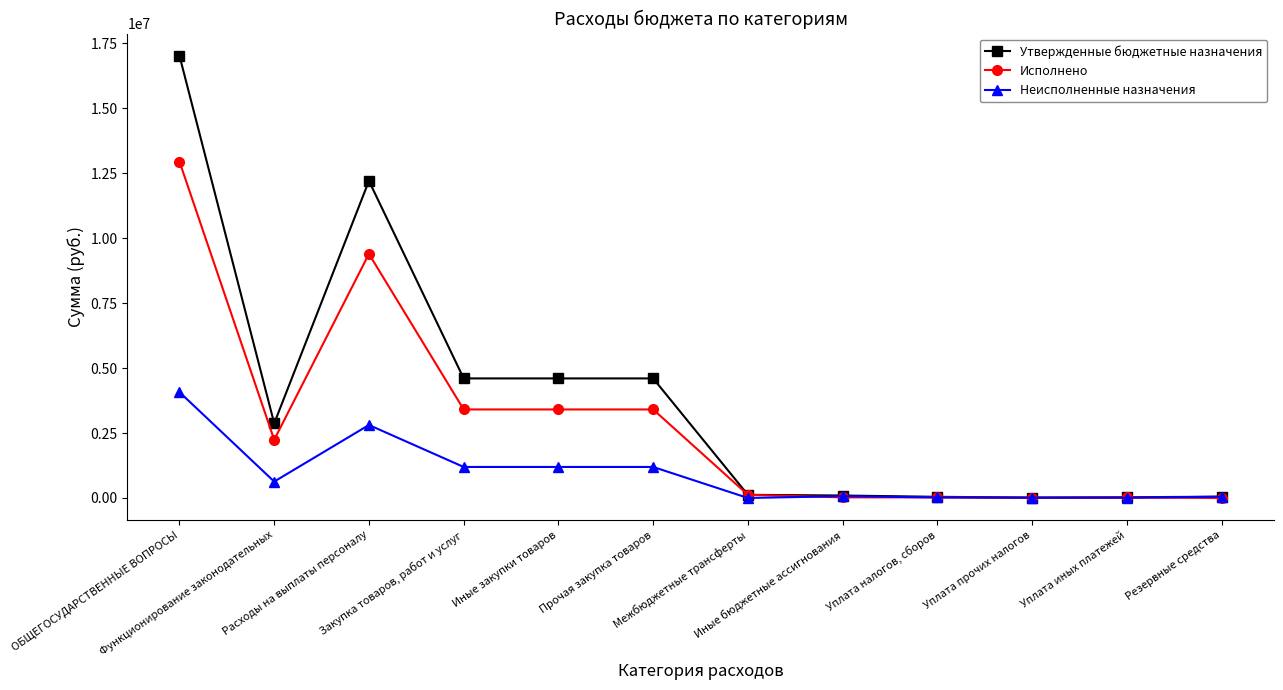

What is the value of the Утвержденные бюджетные назначения point at the 1st from the left?

17014229.0